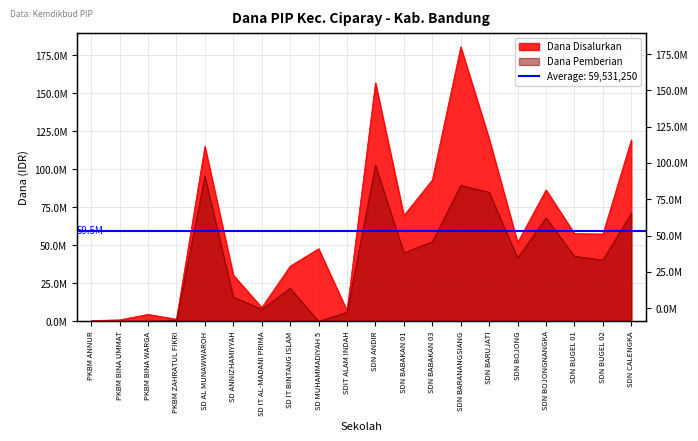

True or false: Dana Pemberian and Dana Disalurkan cross at least once.

False